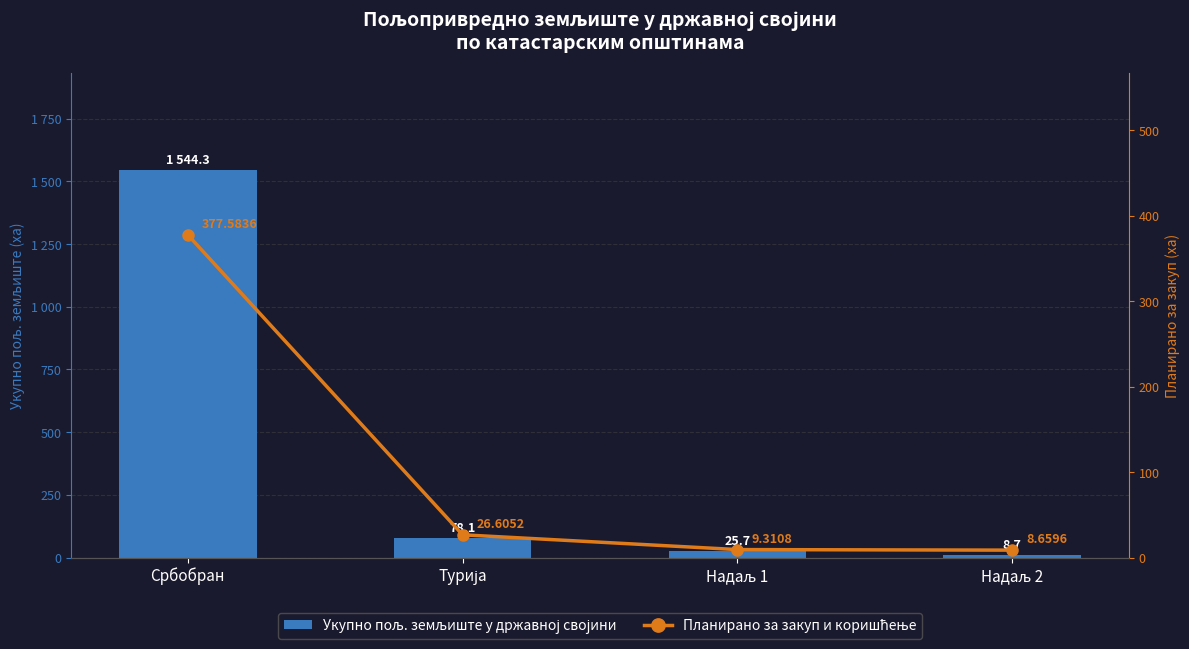

What is the difference between the second highest and second lowest values in the Планирано за закуп и коришћење series?

17.3